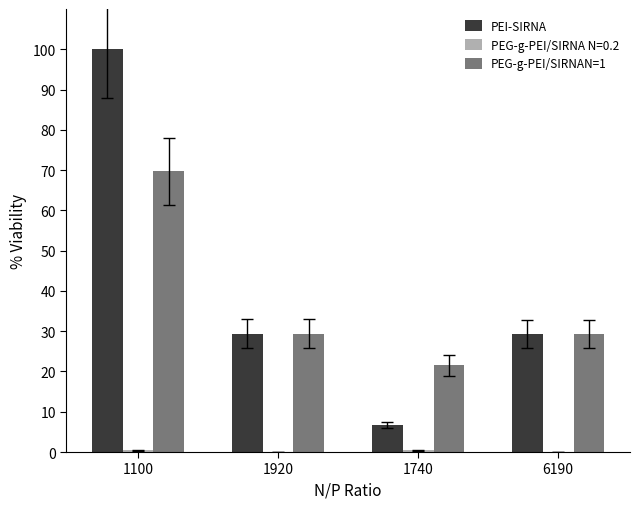

What is the sum of all PEI-SIRNA values?

165.4